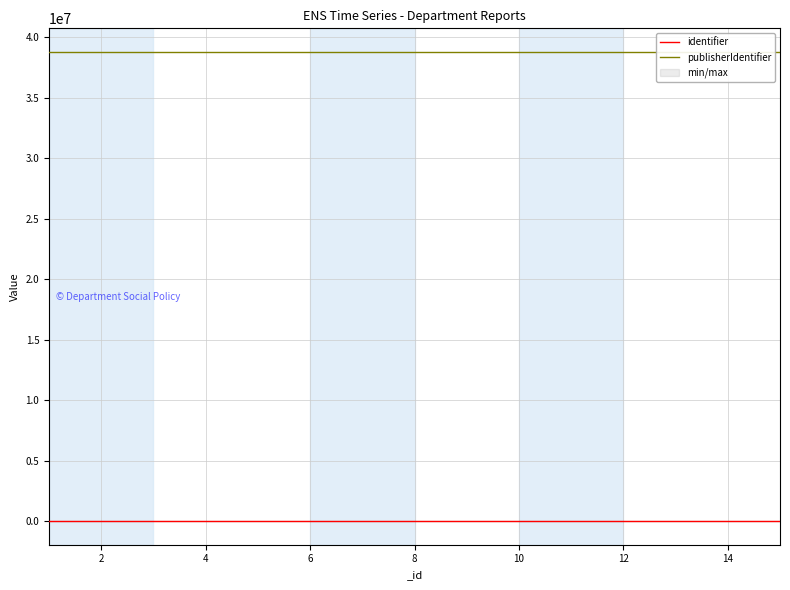

What are all the series names shown in the legend?

identifier, publisherIdentifier